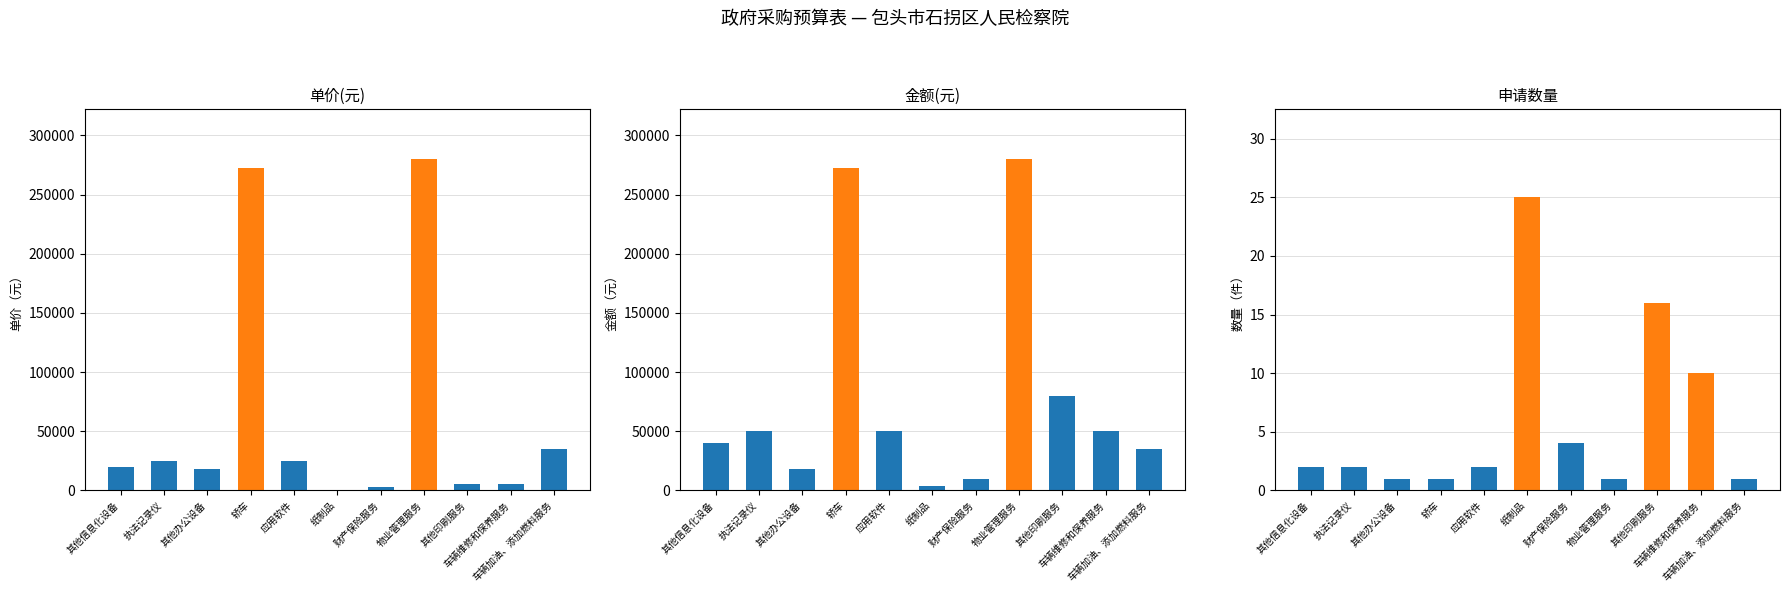

What are all the series names shown in the legend?

单价(元), 金额(元), 申请数量